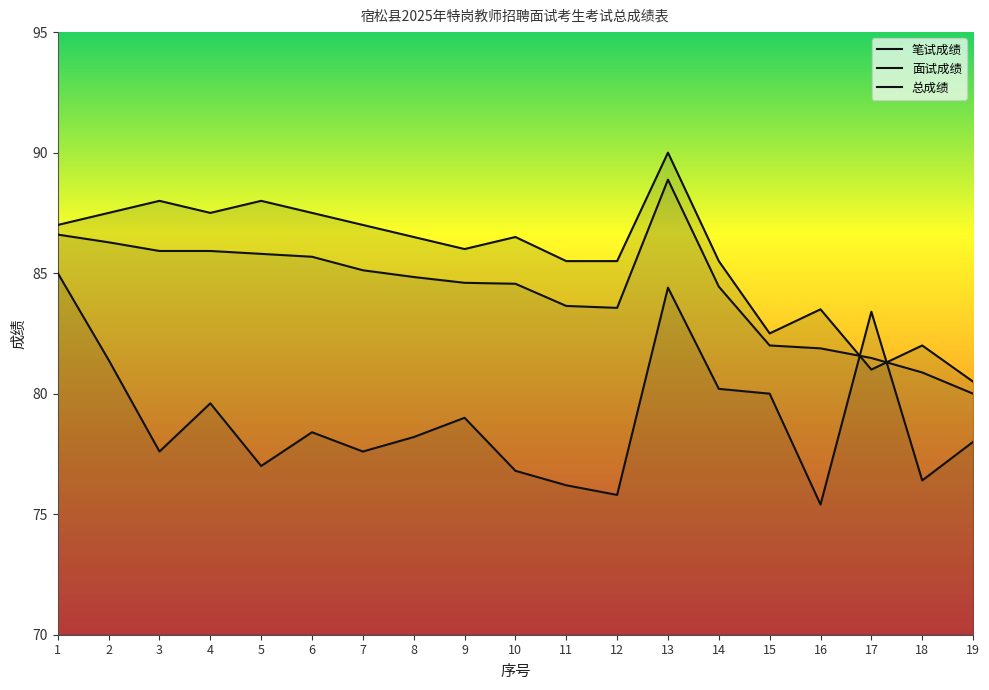

What is the total value across all series at 17?

245.9